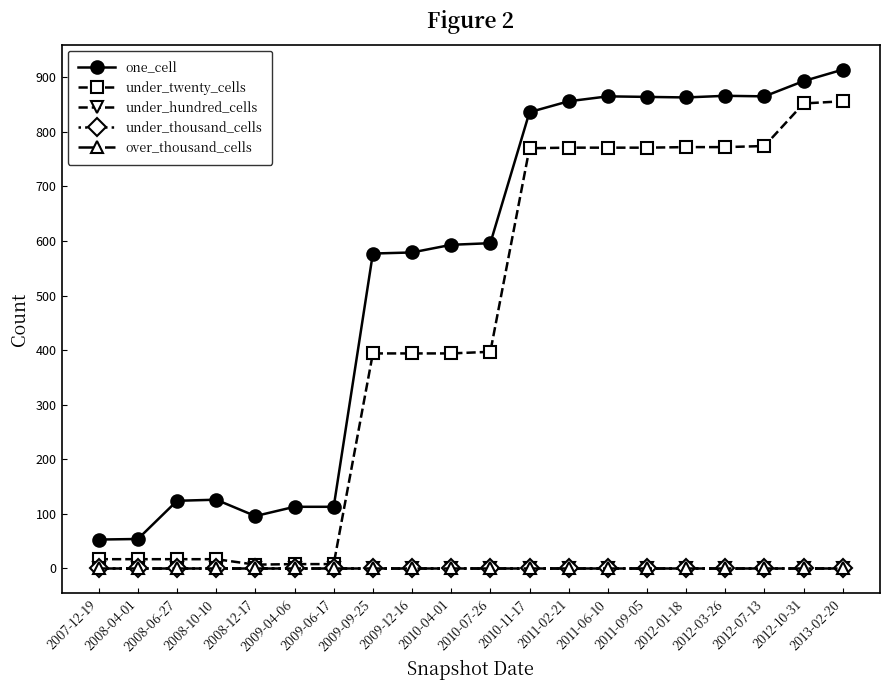

Which category has the highest value in the under_twenty_cells series?

2013-02-20